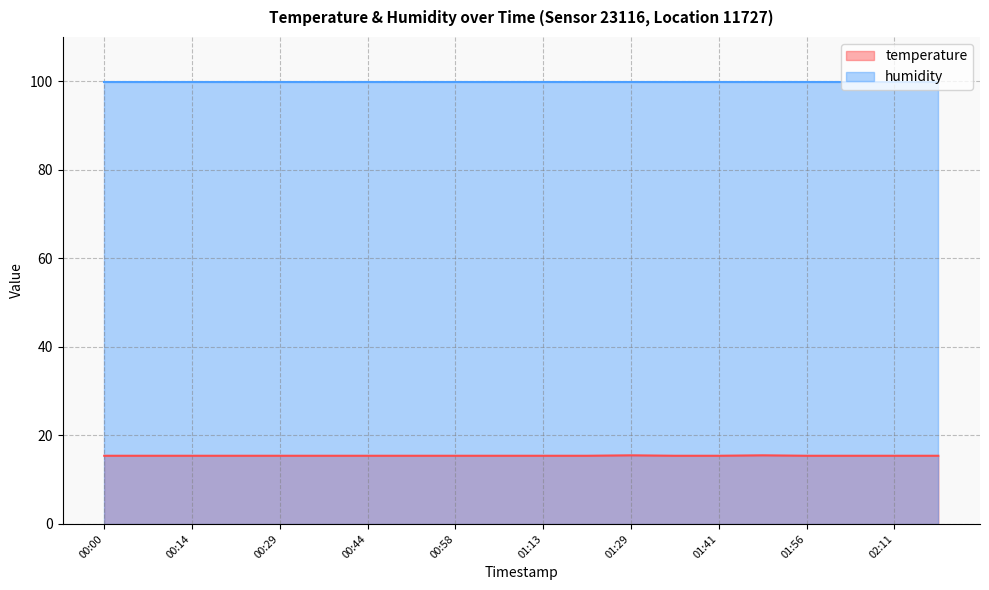

What is the minimum value shown in the chart?

15.4